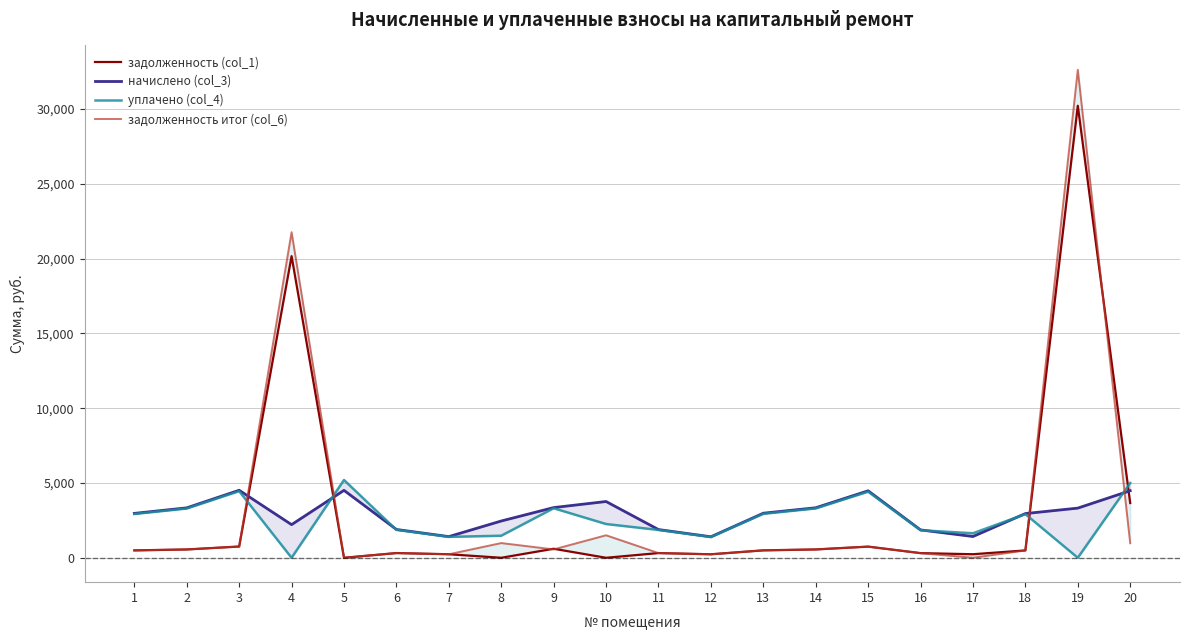

True or false: начислено (col_3) has more than 0 points higher than both neighbors.

True